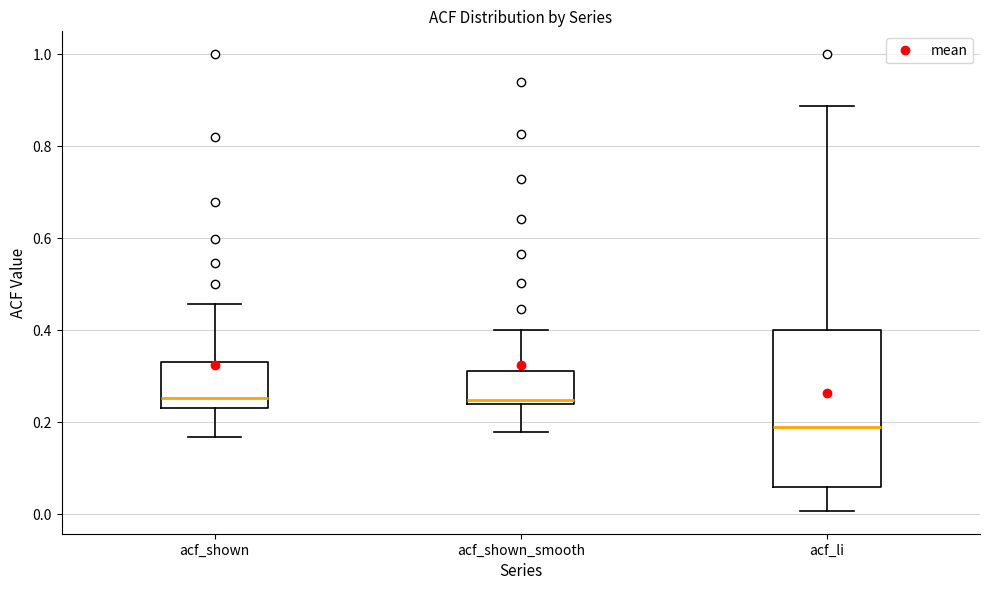

Where does the median line of the box for acf_shown sit on the y-axis? The values are not printed on the chart, so give them approximately, as read against the axis.

0.26